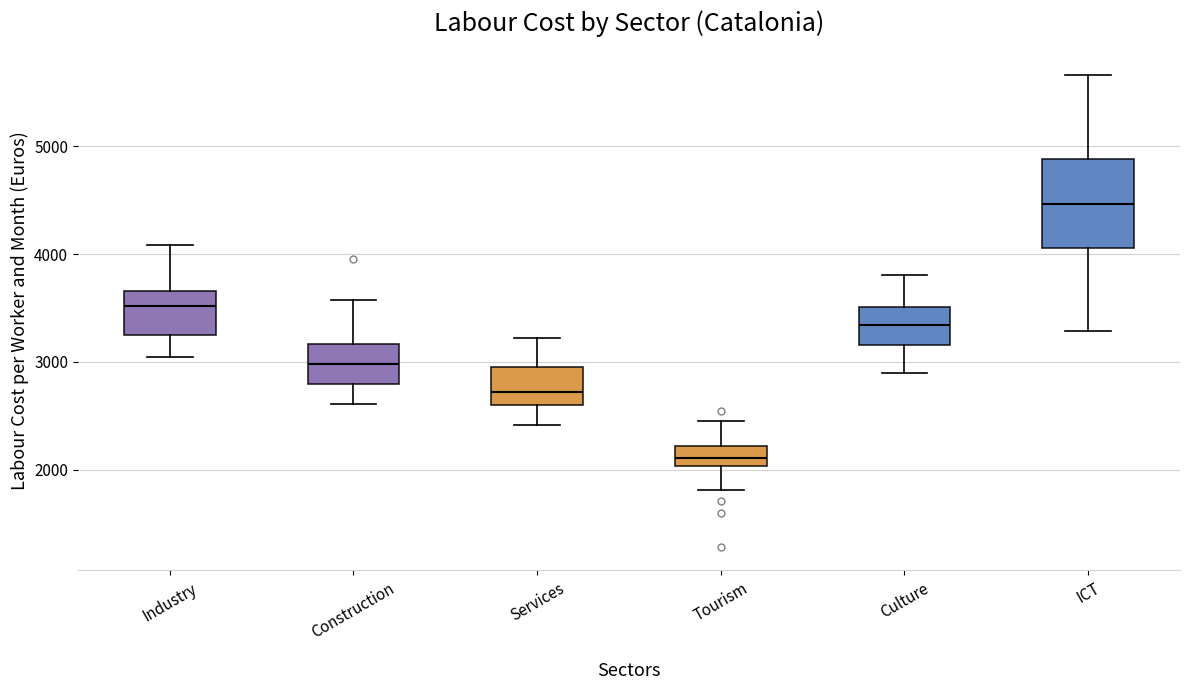

Which box has the highest median line?

ICT